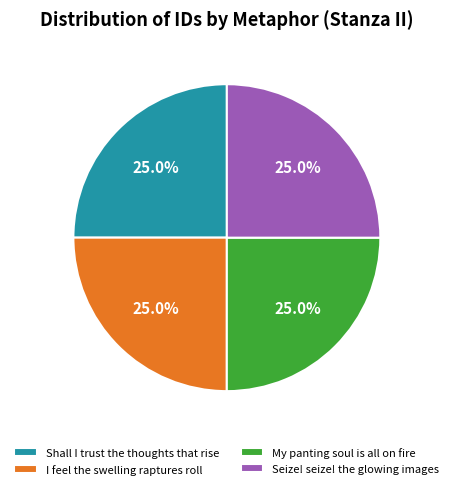

To the nearest percent, what is the combined percentage of I feel the swelling raptures roll and My panting soul is all on fire?

50%